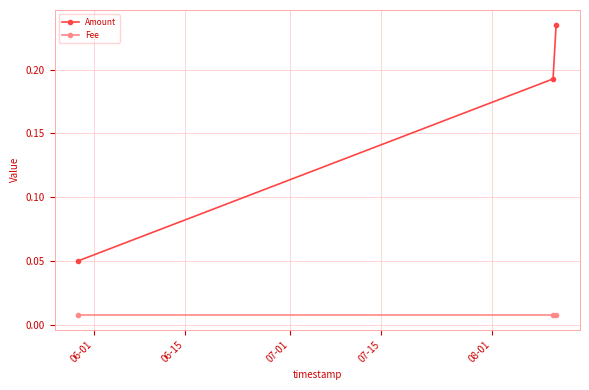

At how many categories does at least one series exceed 0?

3